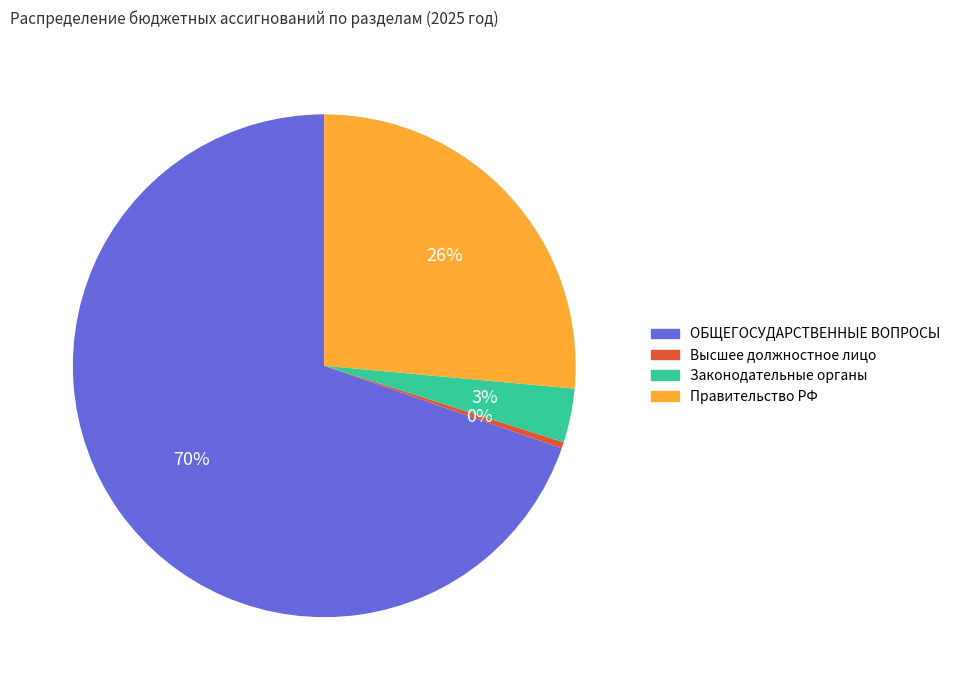

How many slices are in this pie chart?

4